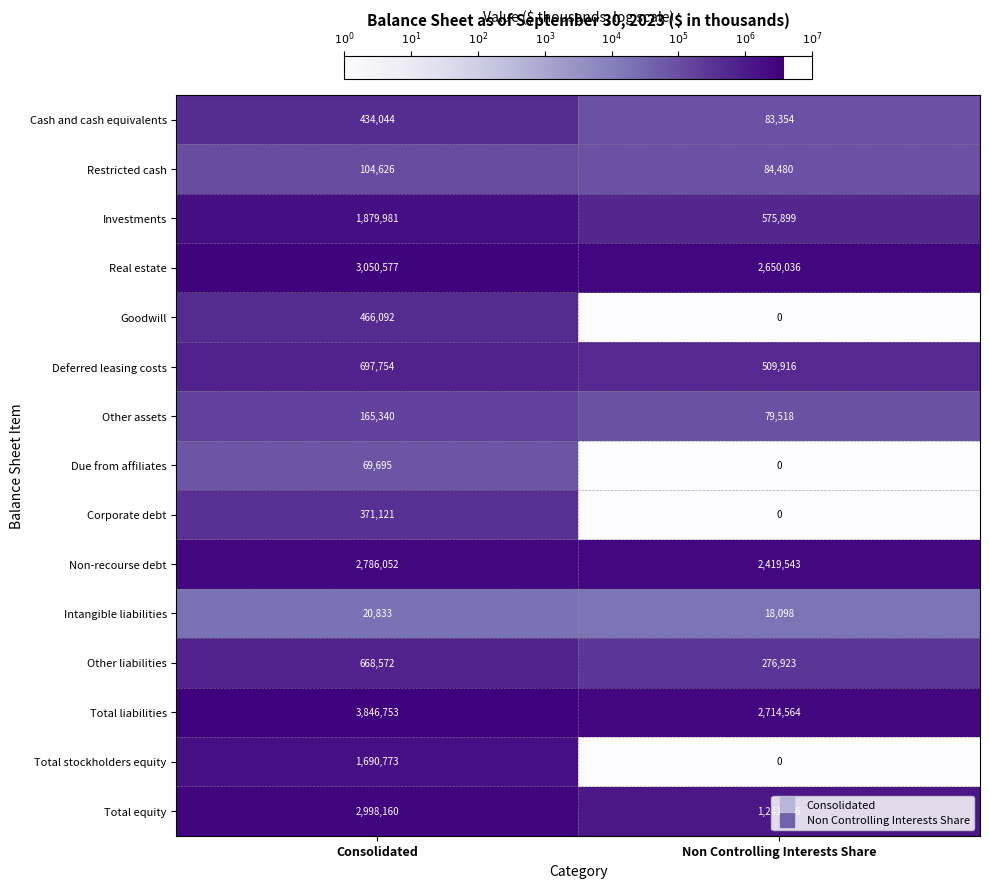

Which series has the largest total across all categories?

Total liabilities